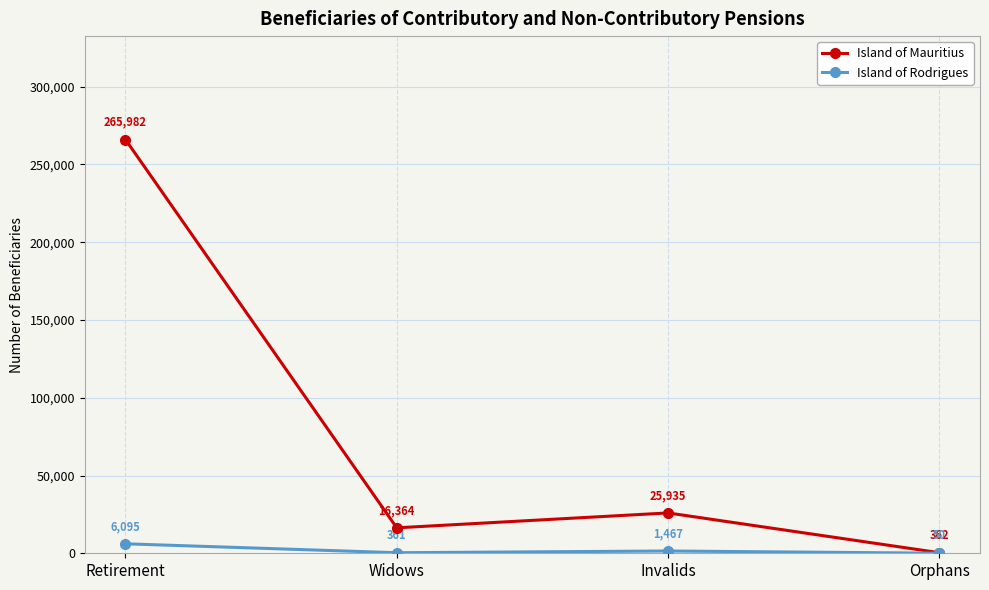

What is the difference between the maximum and minimum values in the Island of Rodrigues series?

6045